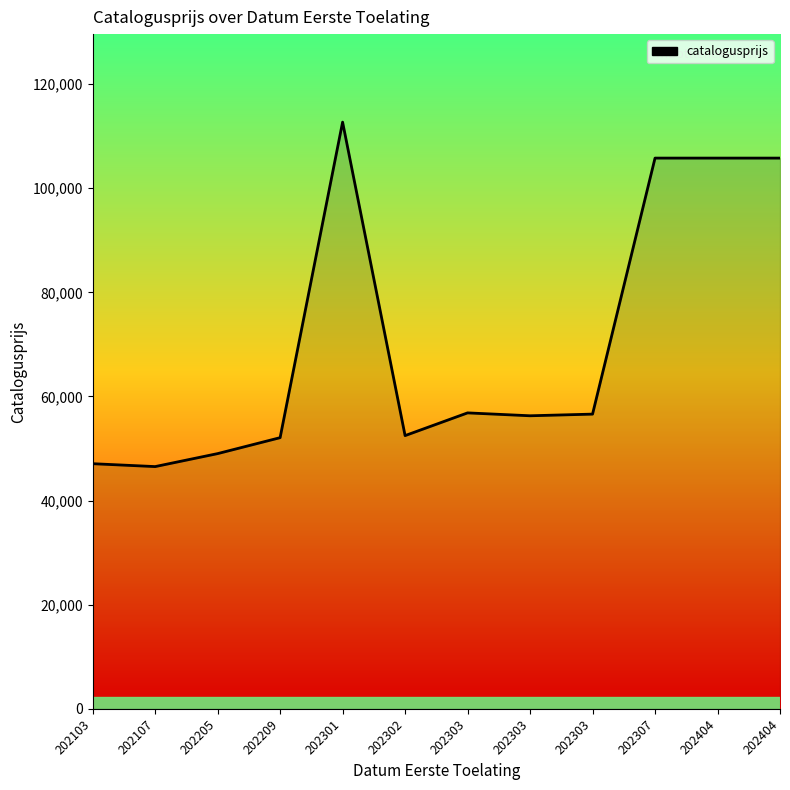

What is the difference between the maximum and minimum values?

66170